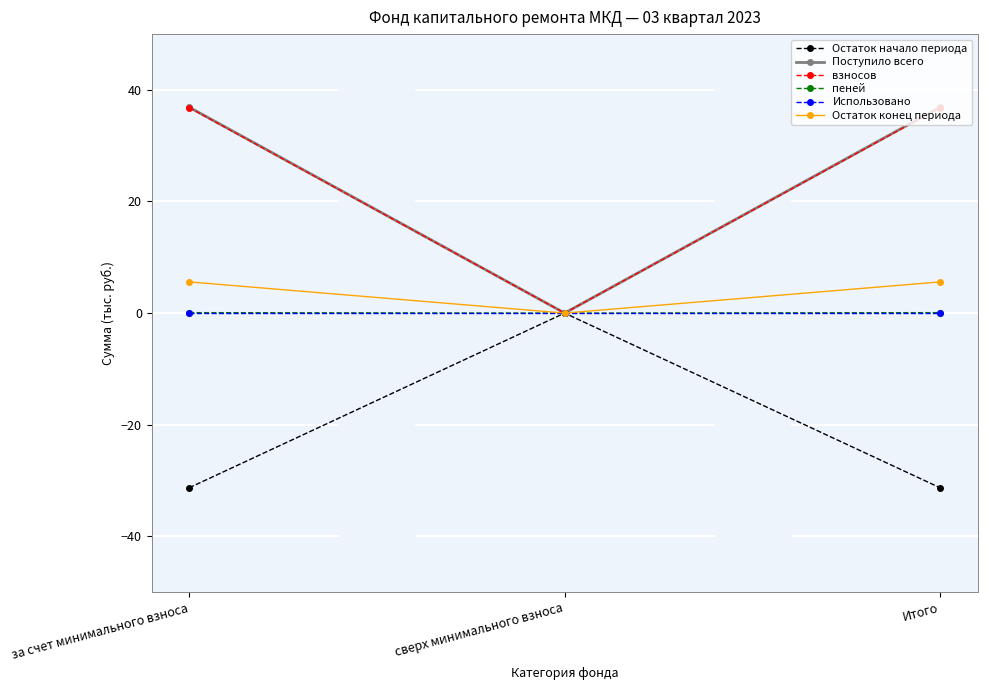

Is the value of Остаток конец периода at Итого greater than the value of взносов at сверх минимального взноса?

Yes